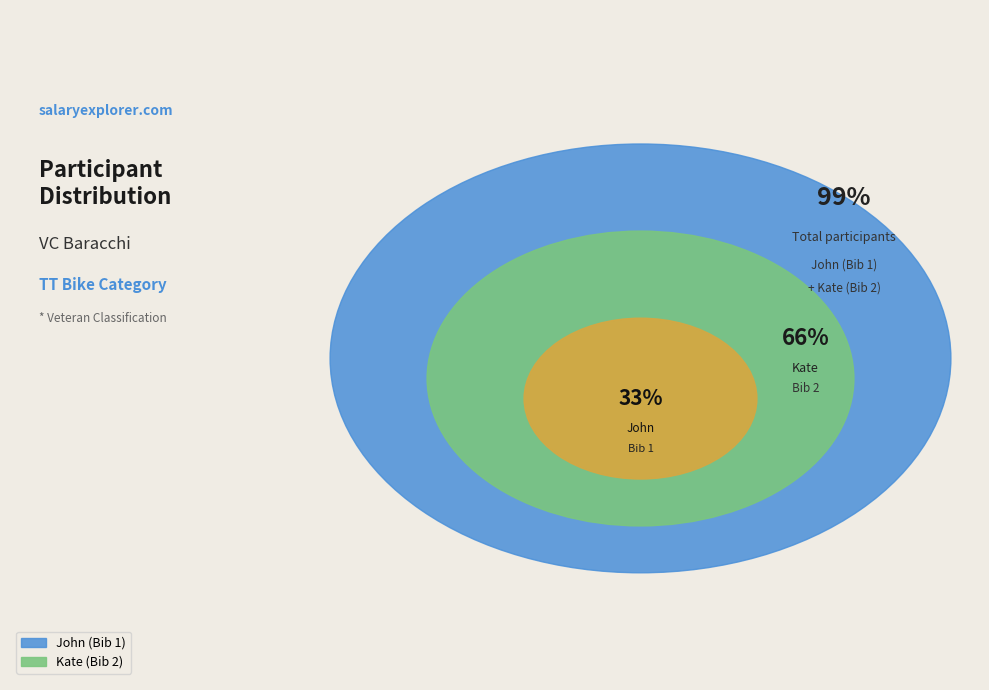

How much of the chart is everything except John?

66.7%